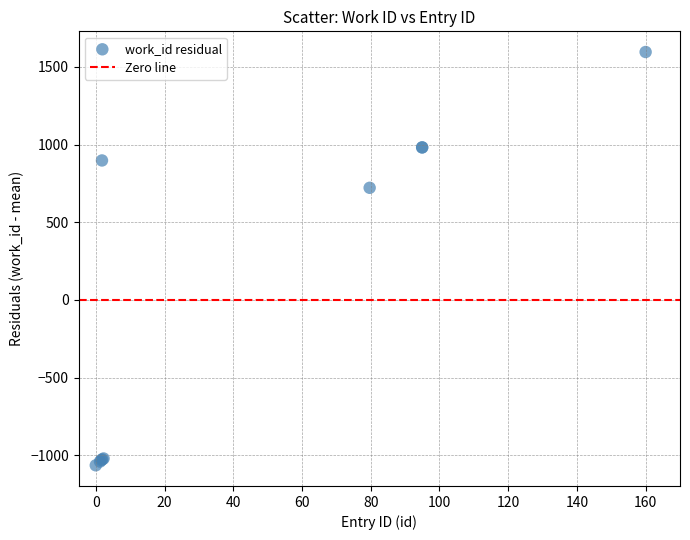

What Y value in the scatter plot is closest to 266?

722